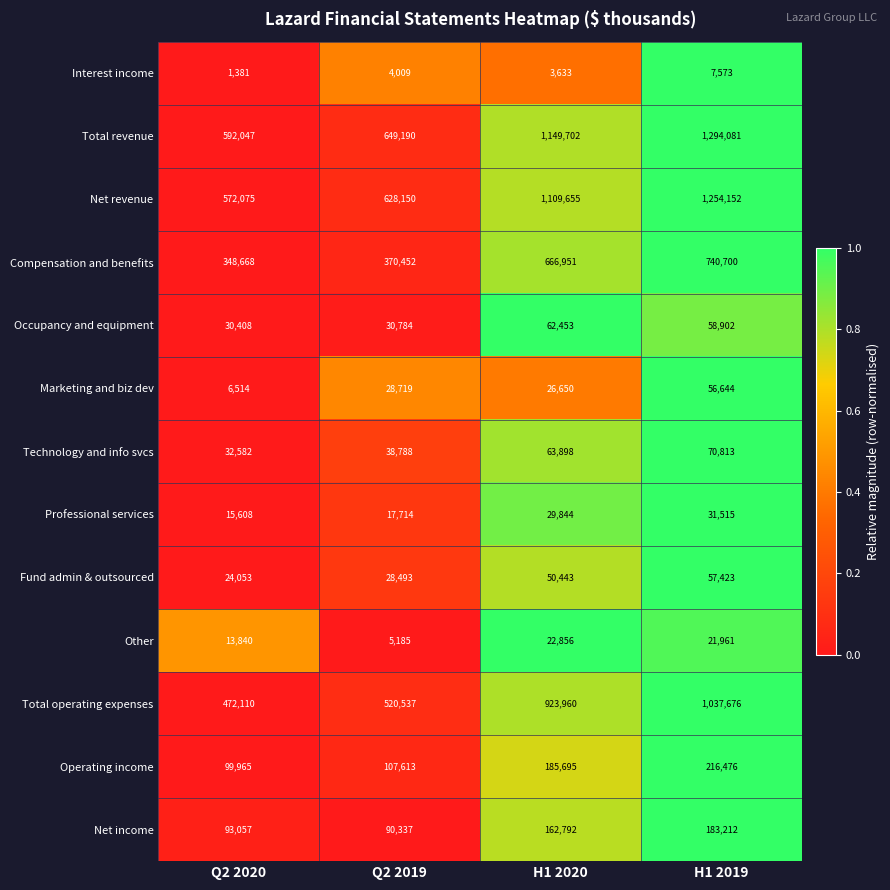

At Q2 2020, list the series in order from smallest to largest.

Interest income, Marketing and biz dev, Other, Professional services, Fund admin & outsourced, Occupancy and equipment, Technology and info svcs, Net income, Operating income, Compensation and benefits, Total operating expenses, Net revenue, Total revenue